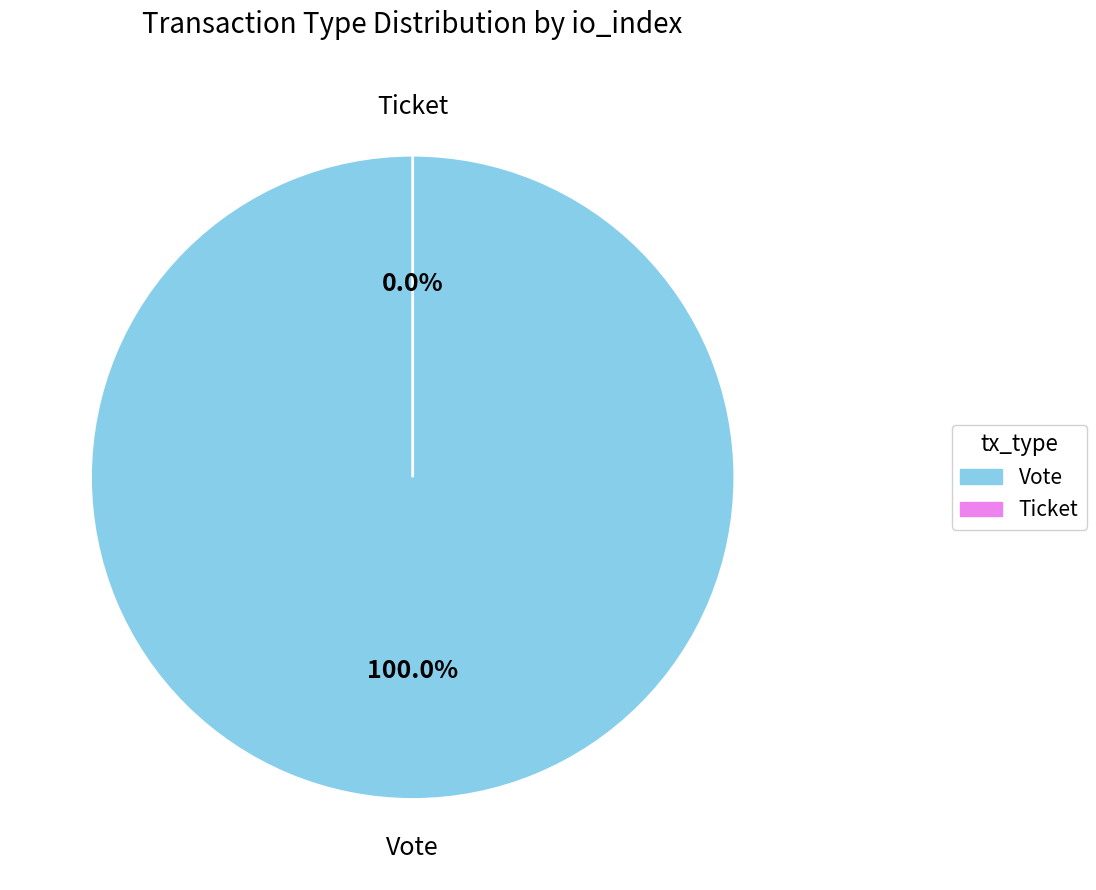

What is the smallest slice in the pie chart?

Ticket